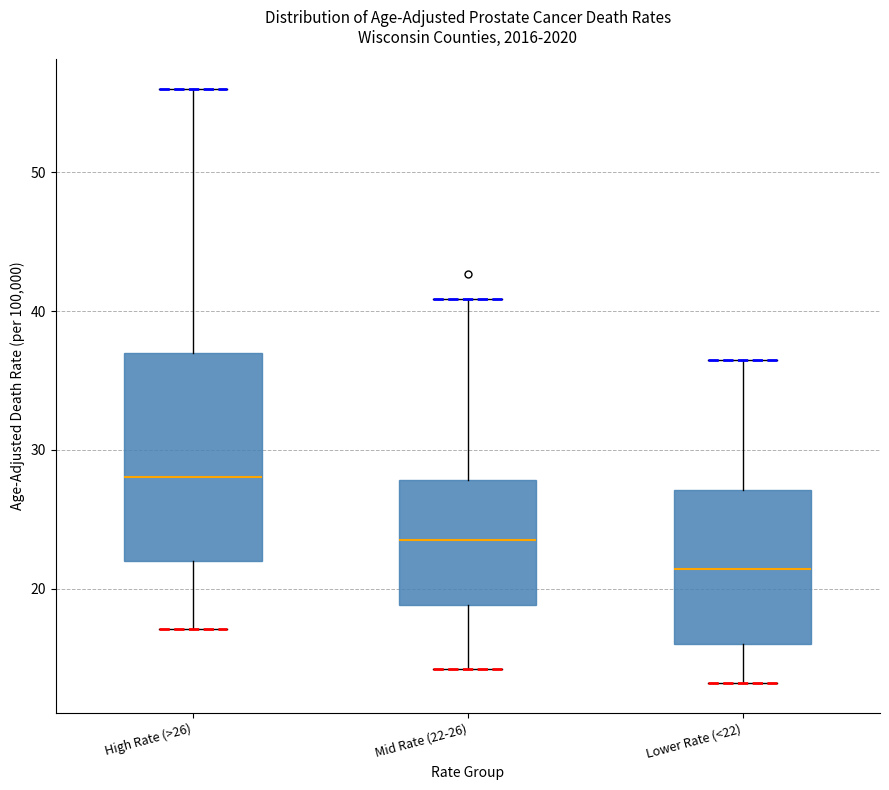

Reading left to right, transcribe this box plot: for each box, give where its median line is, the range the box spans, and where its two whiskers end, as read against the y-axis. The values are not printed on the chart, so give them approximately, as read against the axis.

High Rate (>26): median 28, box 22 to 37, whiskers 17 to 56
Mid Rate (22-26): median 24, box 19 to 28, whiskers 14 to 41
Lower Rate (<22): median 21, box 16 to 27, whiskers 13 to 37